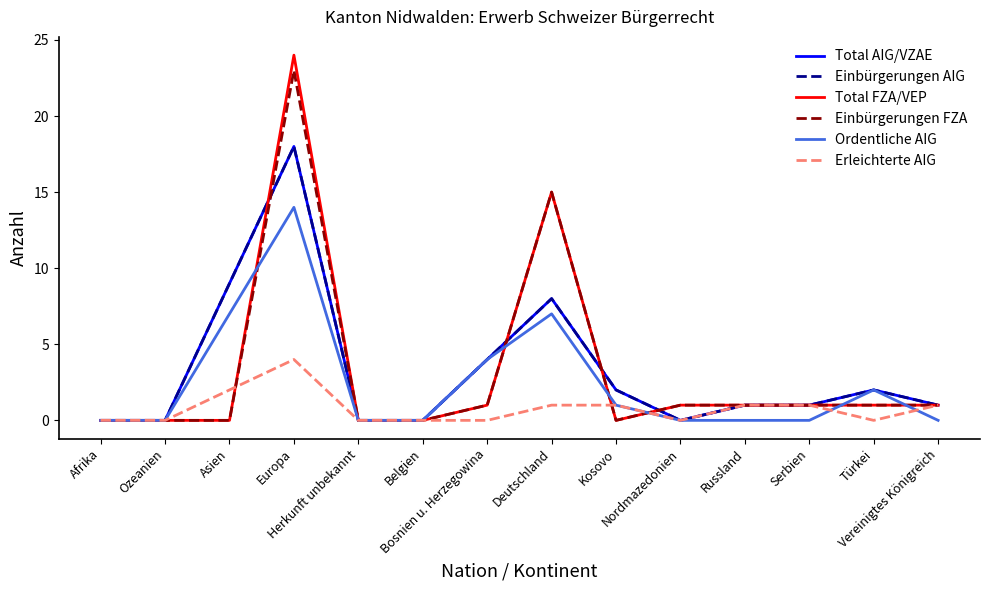

Does the chart display data point markers on the line(s)?

No